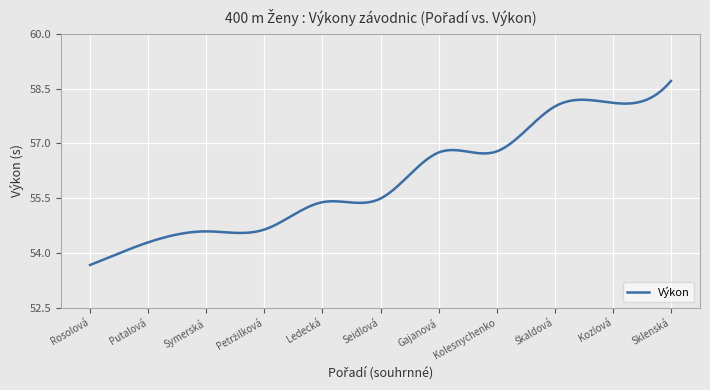

What is the difference between the maximum and second lowest values?

5.0